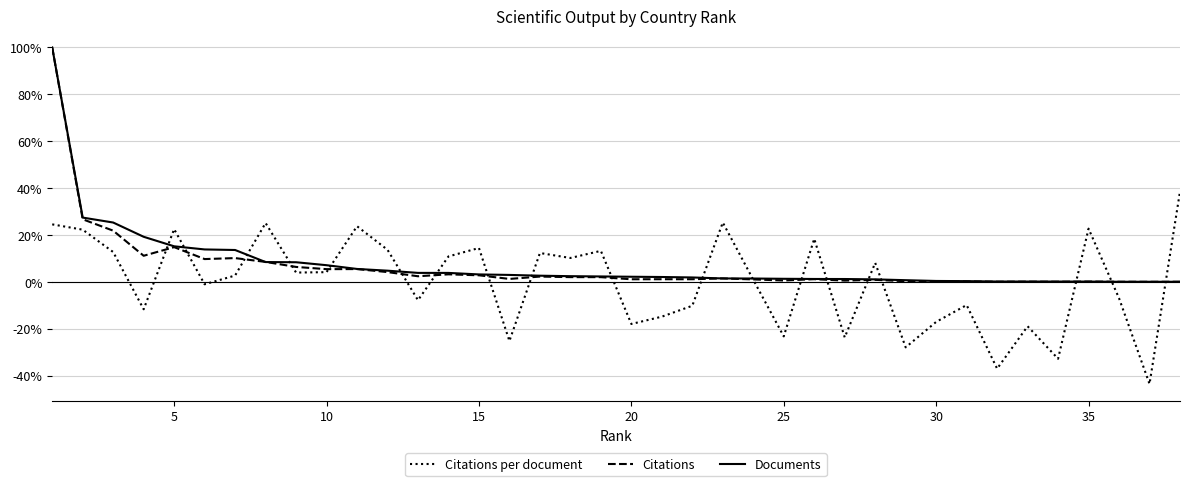

What is the maximum value for Documents?

100.0